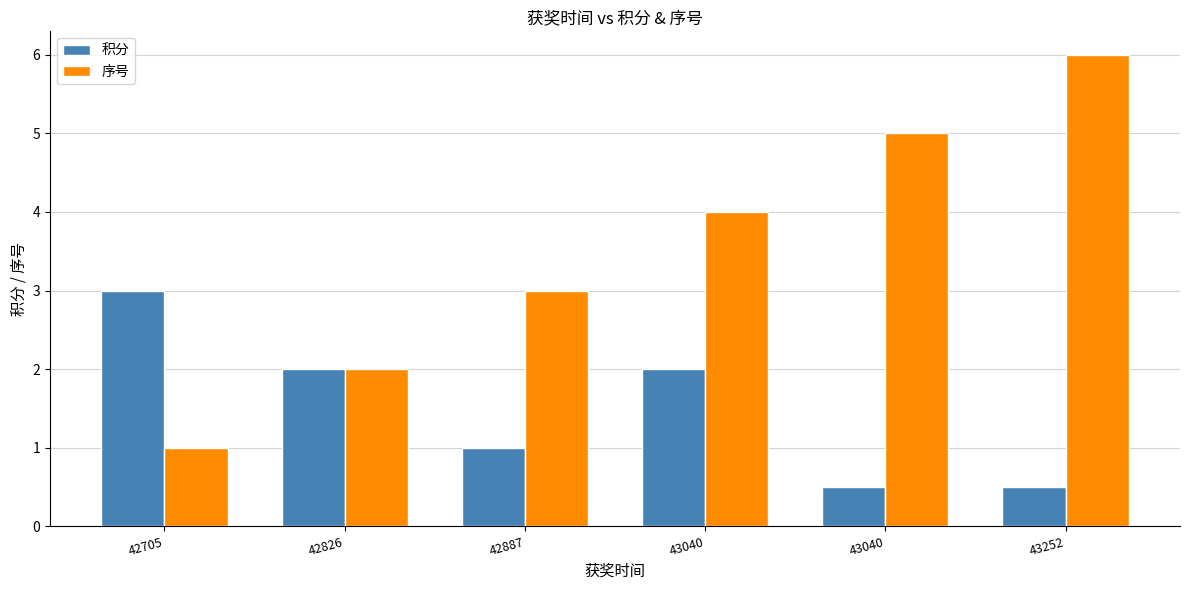

The value of 积分 at 42887 is 0.2. True or false?

False